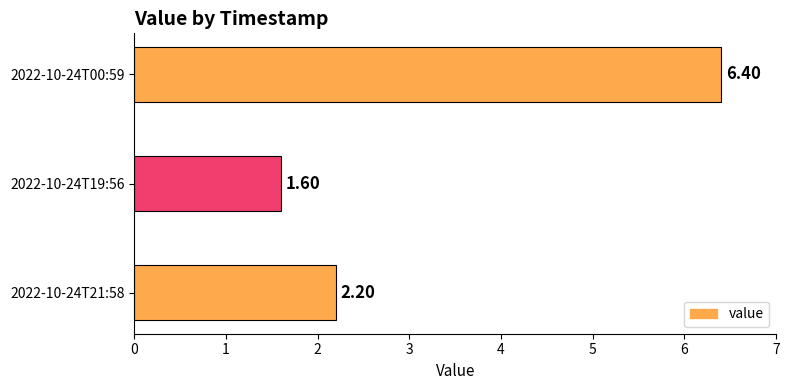

What is the change in value from 2022-10-24T21:58 to 2022-10-24T19:56?

-0.6